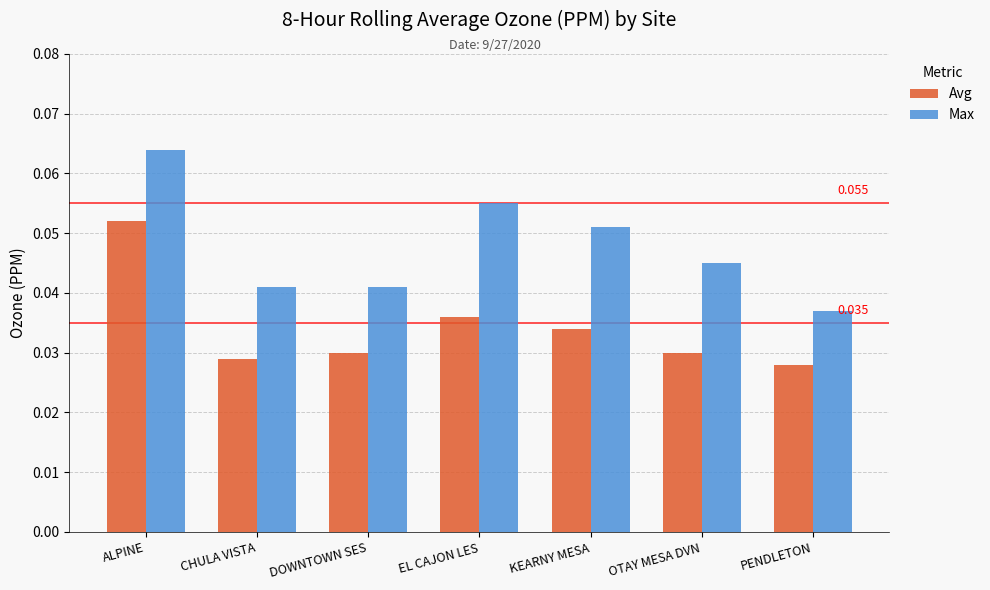

At which category does the chart reach its peak across all series?

ALPINE